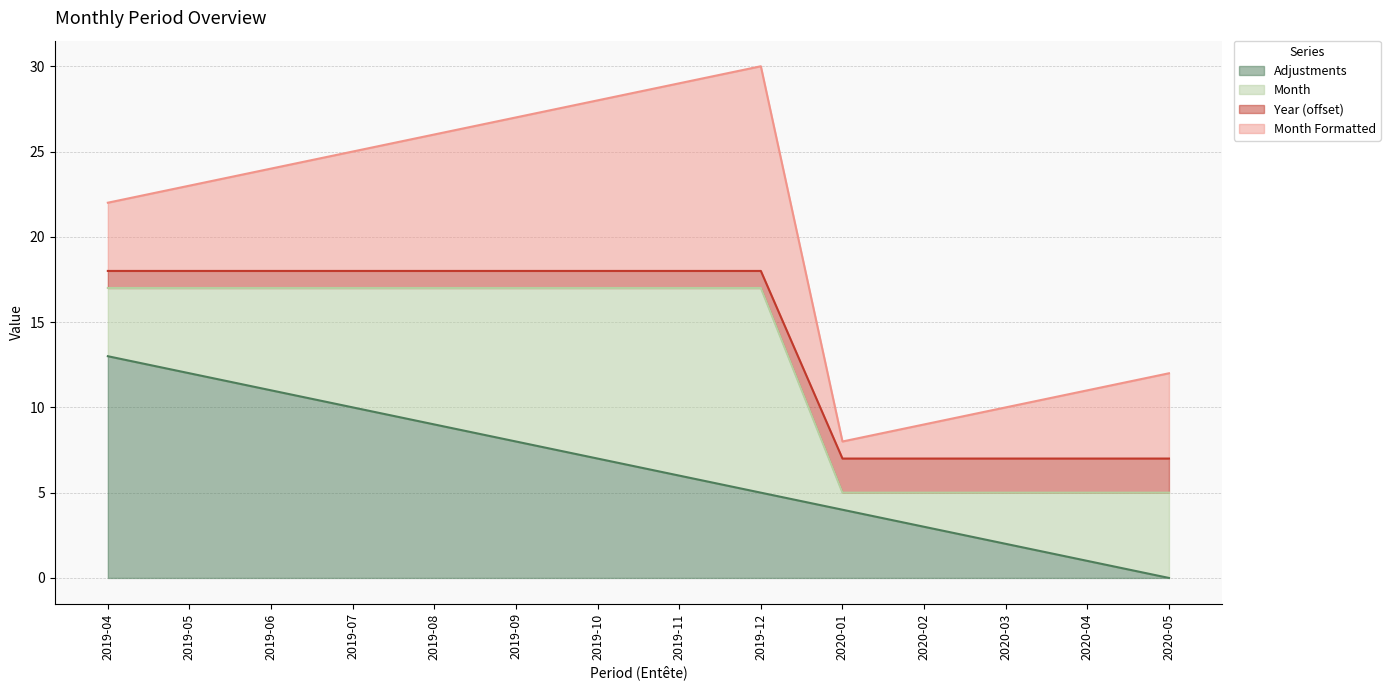

What is the value of the Year point at the 6th from the left?

18